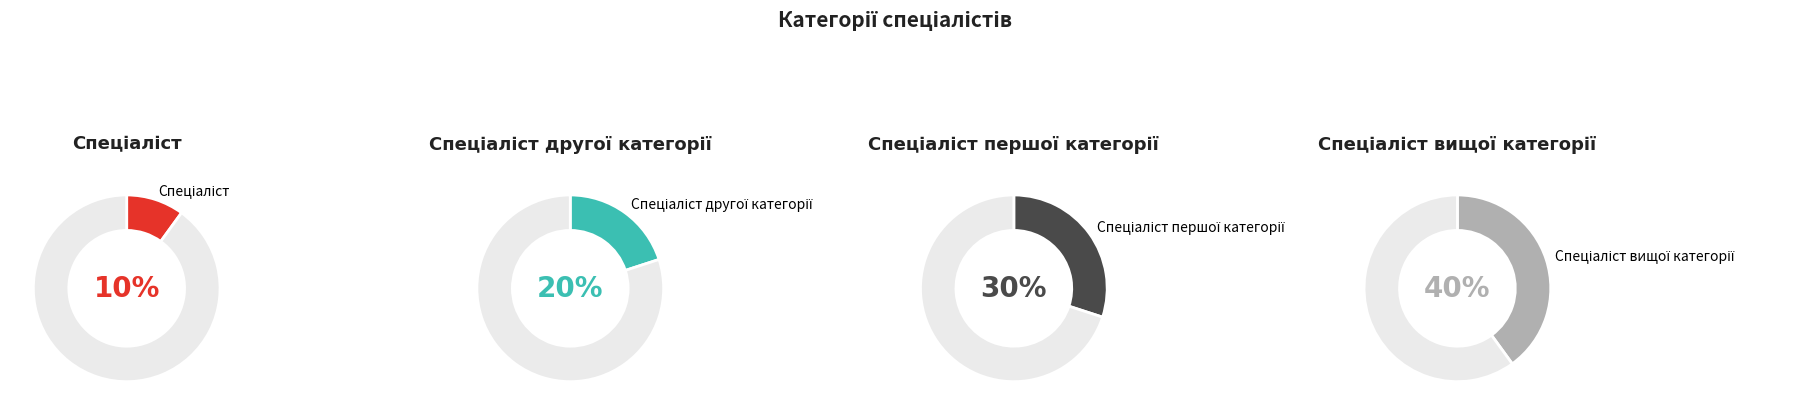

To the nearest percent, what is the average slice percentage?

25%